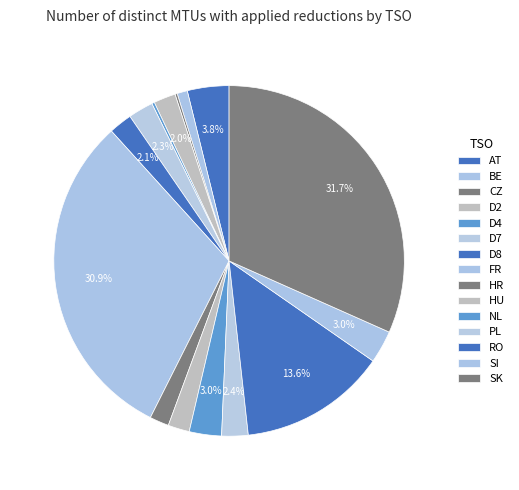

Which has a higher value, BE or SK?

SK